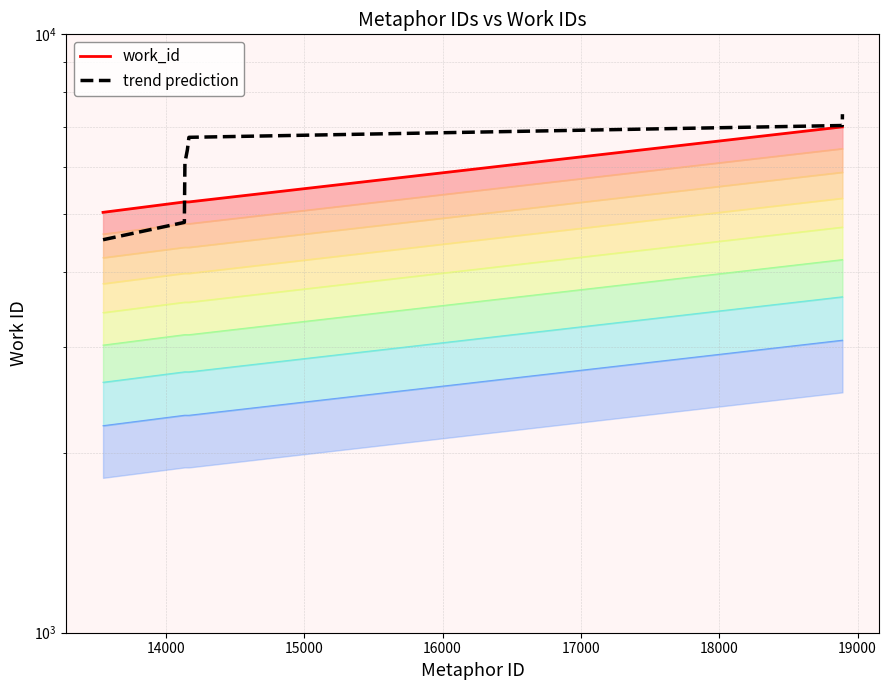

Reading left to right, extract all data points from this chart.

work_id: 5041.0	5247.0	5247.0	5248.0	5248.0	5248.0	5247.0	5247.0	7004.0	7004.0
trend prediction: 4536.9	4849.9	5163.0	5476.0	5789.0	6102.1	6415.1	6728.1	7041.2	7354.2